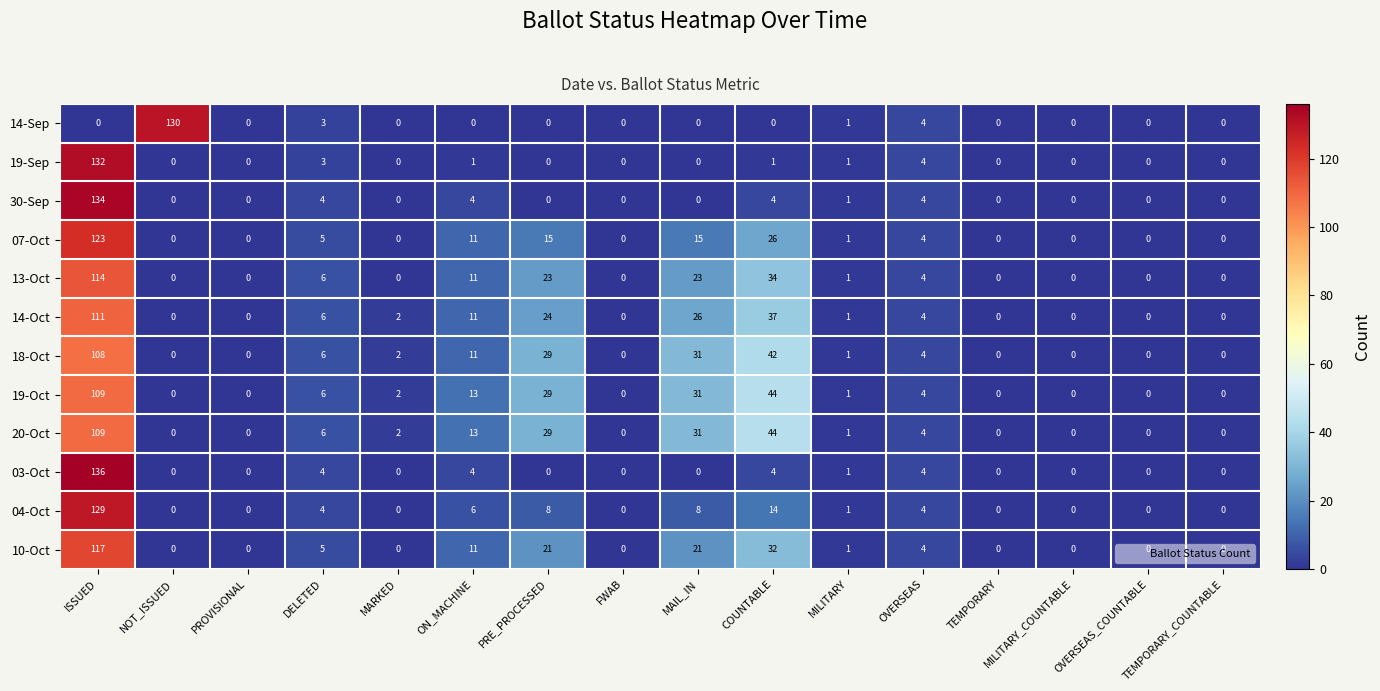

How many distinct data groups are displayed?

12